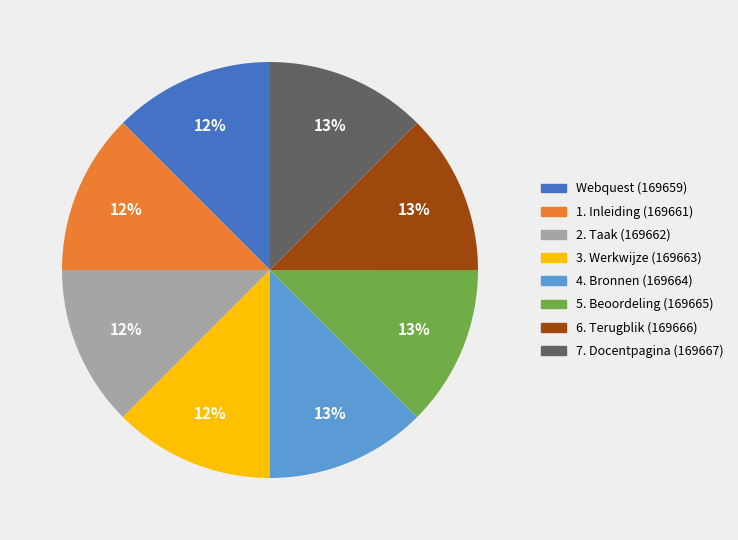

Is the sum of 4. Bronnen and 1. Inleiding greater than half?

No